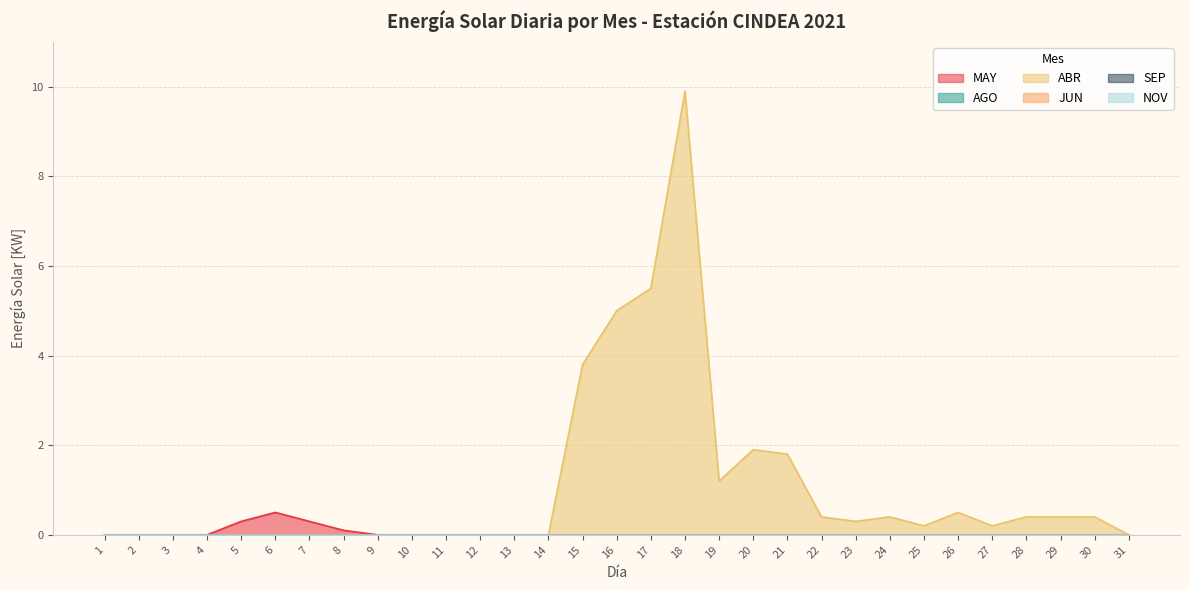

Where is the first local minimum for ABR?

19